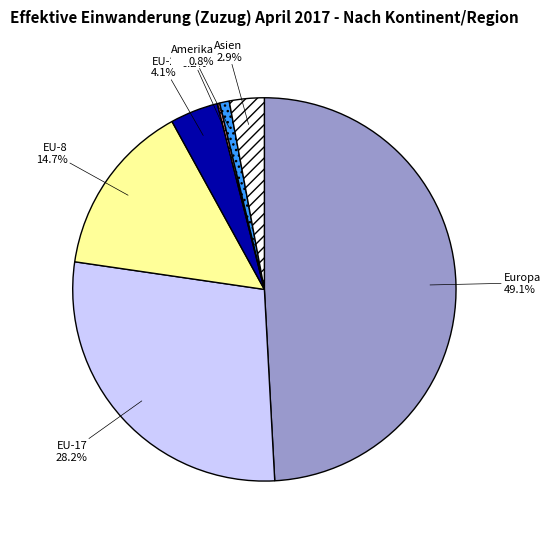

Do EU-8 and EU-17 together represent more than half of the pie?

No